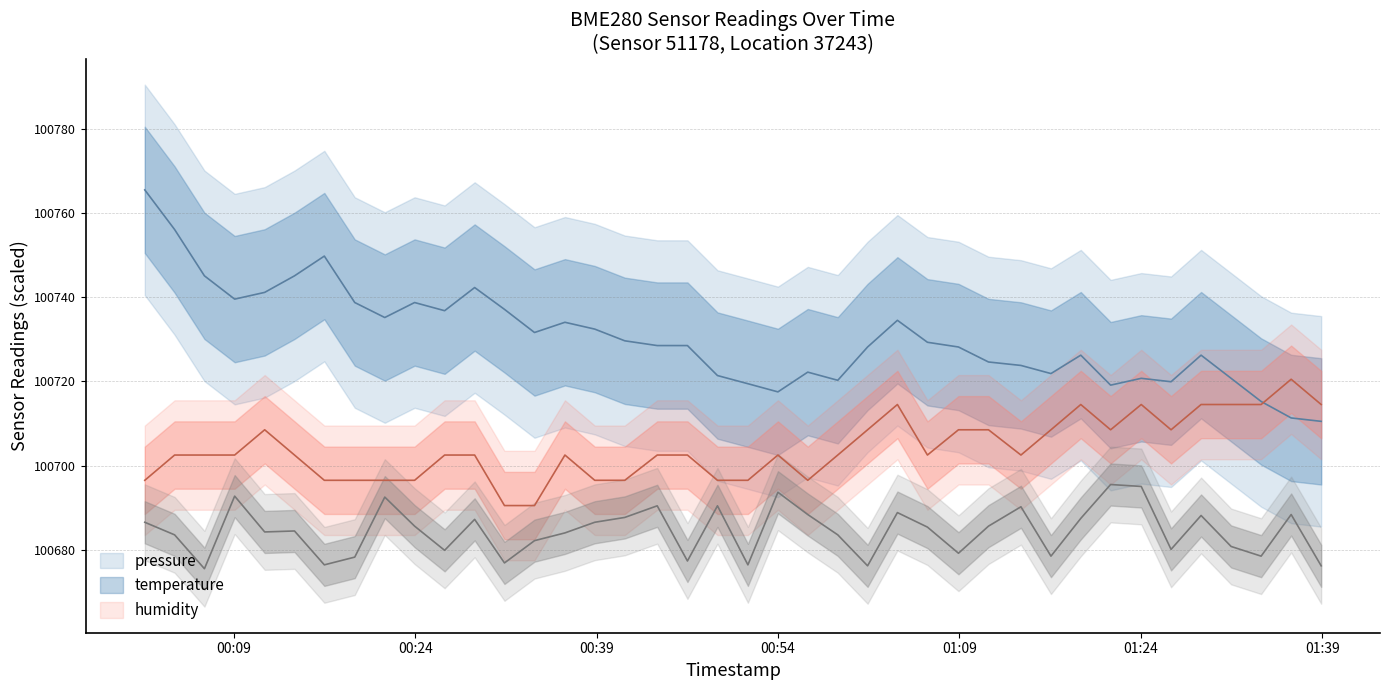

What is the difference between the maximum and minimum values in the temperature series?

30.0